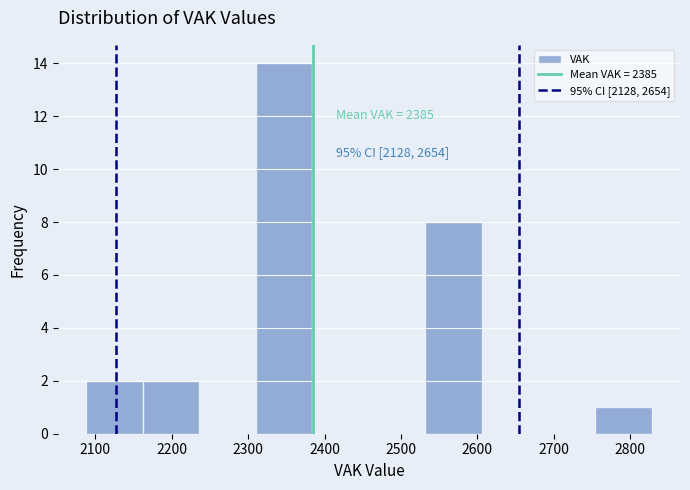

Over which range of the x-axis is the bar tallest?

2310 to 2384